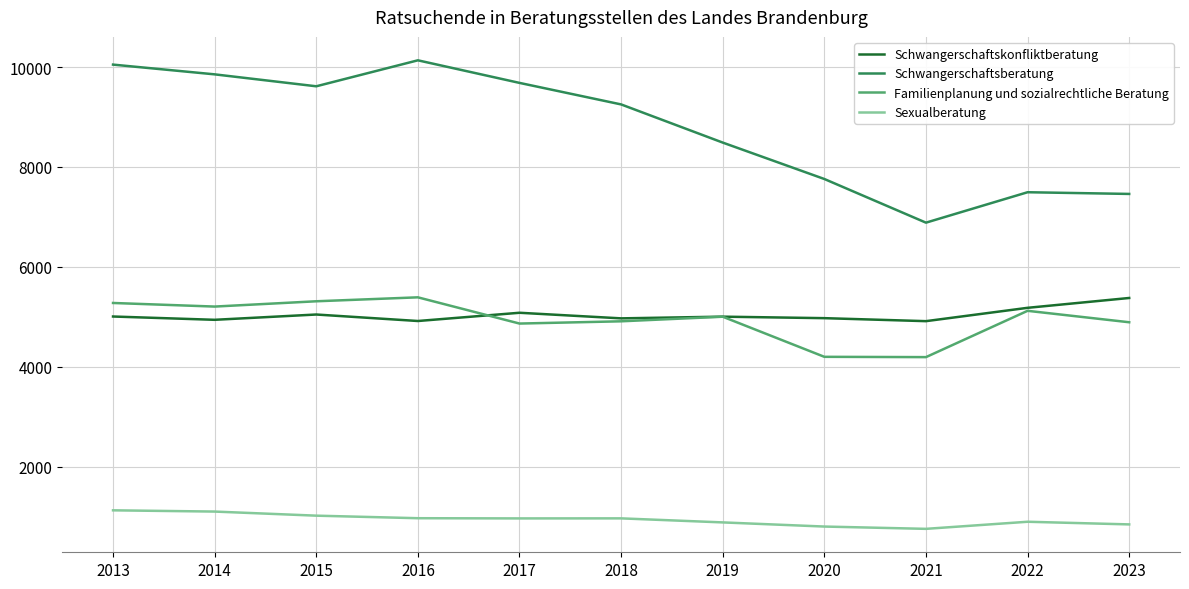

At which label does Schwangerschaftsberatung reach its peak?

2016